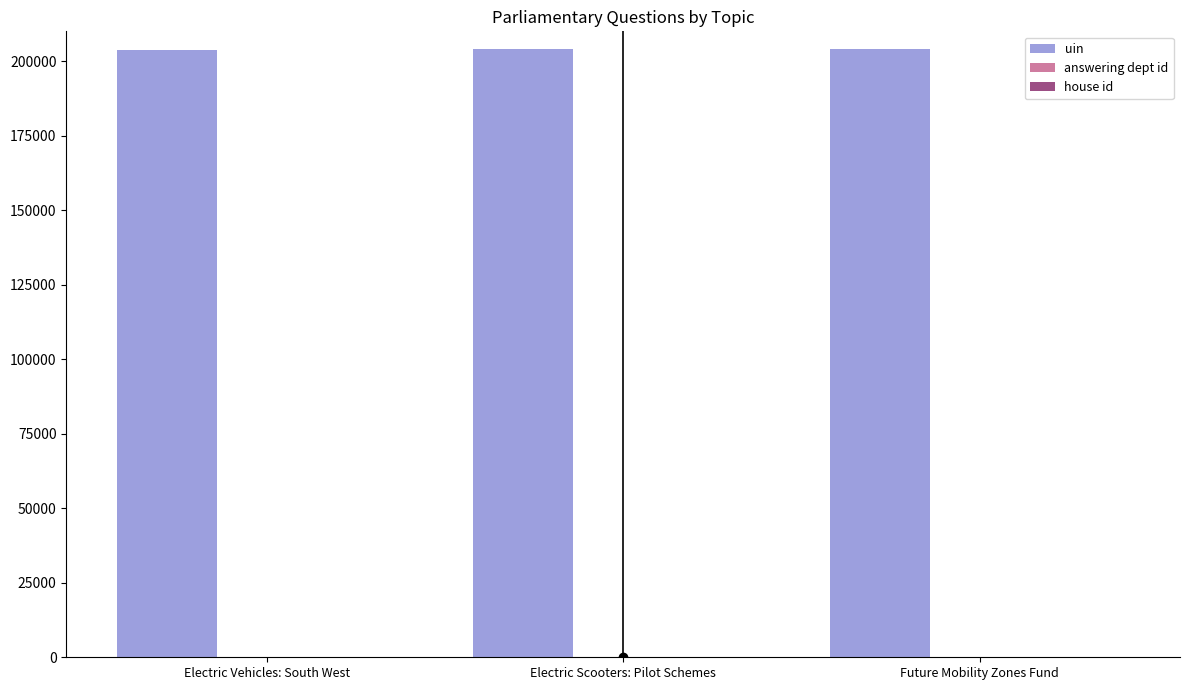

The uin series shows 342275 at Electric Scooters: Pilot Schemes. True or false?

False